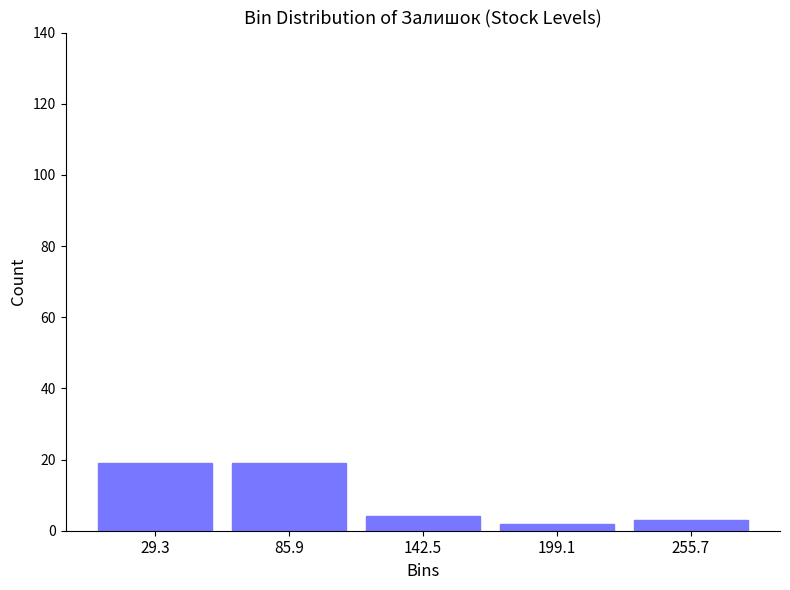

Reading left to right, transcribe this chart: for each bar, give the range it covers on the x-axis and its height. Neither the bar edges nor the heights are printed on the chart, so give them approximately, as read against the axes.

0 to 60: 20
60 to 110: 20
110 to 170: 4
170 to 230: 2
230 to 280: 4